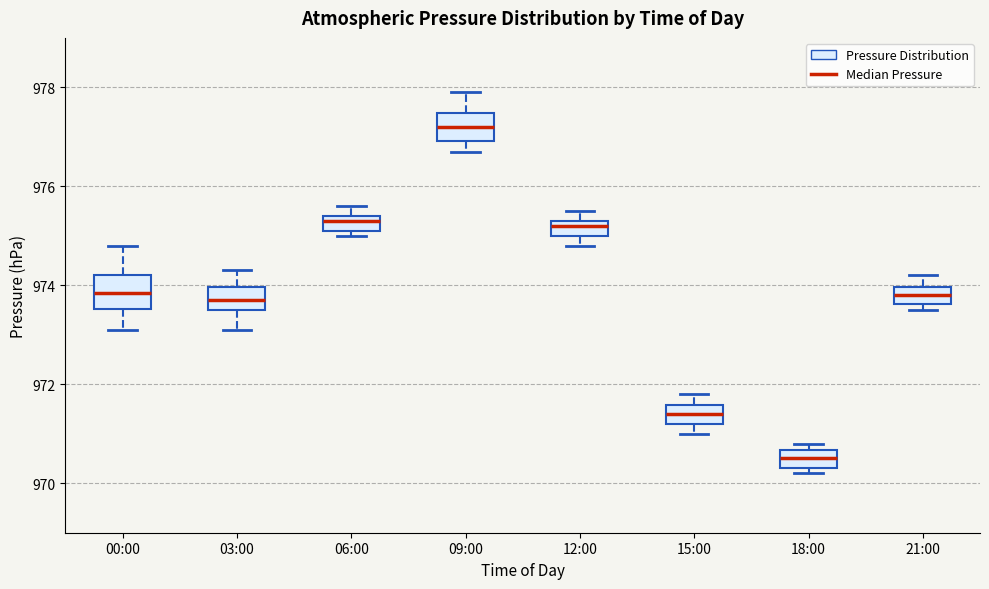

Where is the lower edge of the box for 18:00 on the y-axis? The values are not printed on the chart, so give them approximately, as read against the axis.

970.4